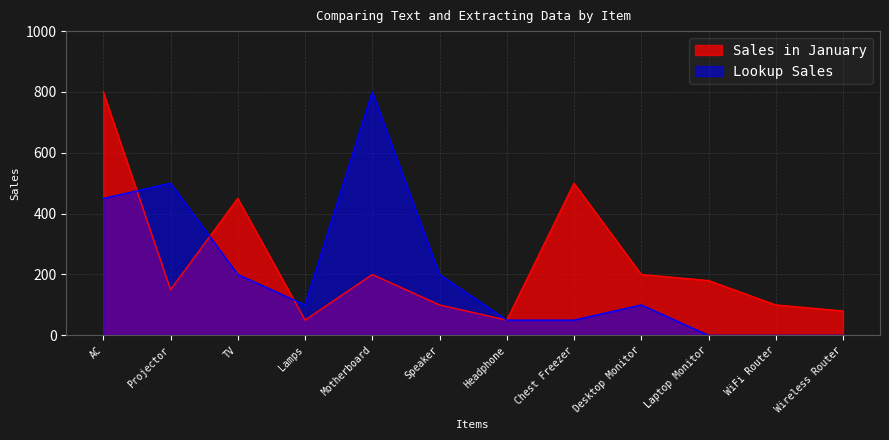

What is the value of the Sales in January point at the 6th from the left?

100